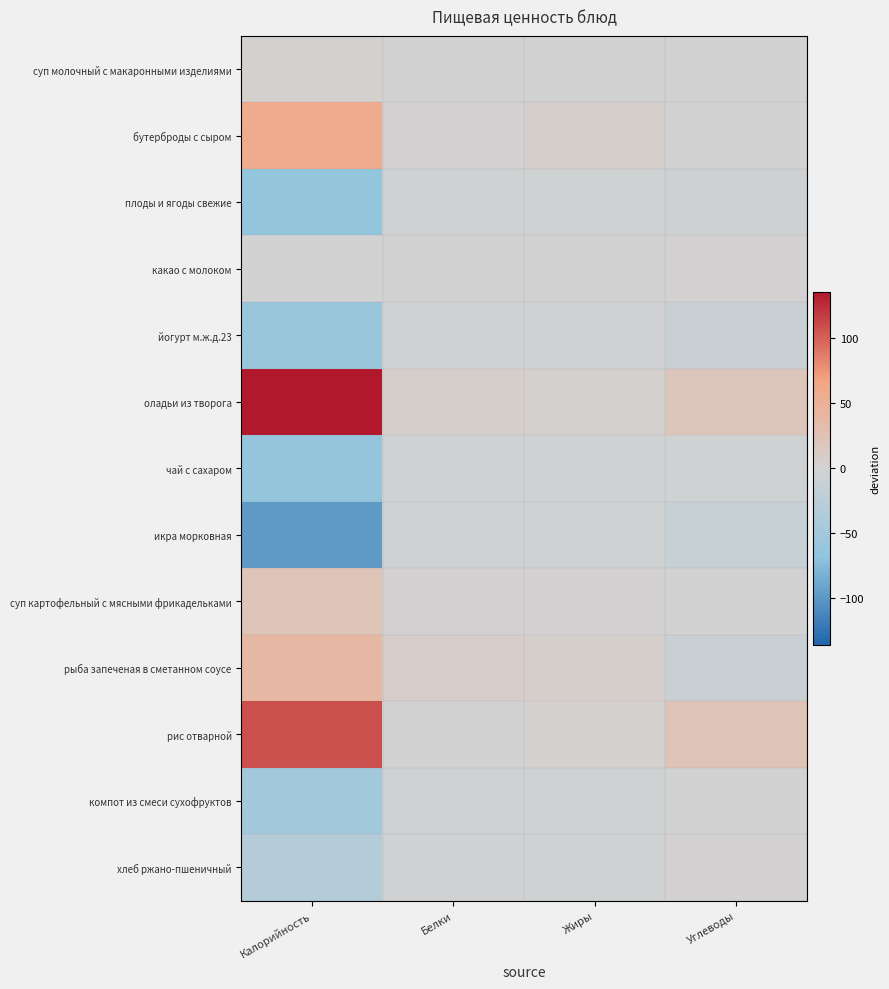

Reading right to left, list all the values displayed in this chart.

суп молочный с макаронными изделиями: Углеводы=-1.0	Жиры=0.6	Белки=0.5	Калорийность=3.6
бутерброды с сыром: Углеводы=0.2	Жиры=5.6	Белки=1.6	Калорийность=58.1
плоды и ягоды свежие: Углеводы=-5.7	Жиры=-3.4	Белки=-3.8	Калорийность=-66.9
какао с молоком: Углеводы=1.5	Жиры=-0.5	Белки=-0.3	Калорийность=0.7
йогурт м.ж.д.23: Углеводы=-10.9	Жиры=-1.4	Белки=-1.5	Калорийность=-58.8
оладьи из творога: Углеводы=19.2	Жиры=3.9	Белки=6.8	Калорийность=135.9
чай с сахаром: Углеводы=-3.7	Жиры=-3.8	Белки=-3.9	Калорийность=-65.4
икра морковная: Углеводы=-12.9	Жиры=-3.7	Белки=-3.5	Калорийность=-98.0
суп картофельный с мясными фрикадельками: Углеводы=-0.9	Жиры=2.0	Белки=2.0	Калорийность=22.9
рыба запеченая в сметанном соусе: Углеводы=-11.4	Жиры=5.3	Белки=8.4	Калорийность=40.6
рис отварной: Углеводы=23.3	Жиры=2.1	Белки=-0.6	Калорийность=108.5
компот из смеси сухофруктов: Углеводы=0.3	Жиры=-3.8	Белки=-4.2	Калорийность=-50.6
хлеб ржано-пшеничный: Углеводы=1.8	Жиры=-3.4	Белки=-1.6	Калорийность=-30.9